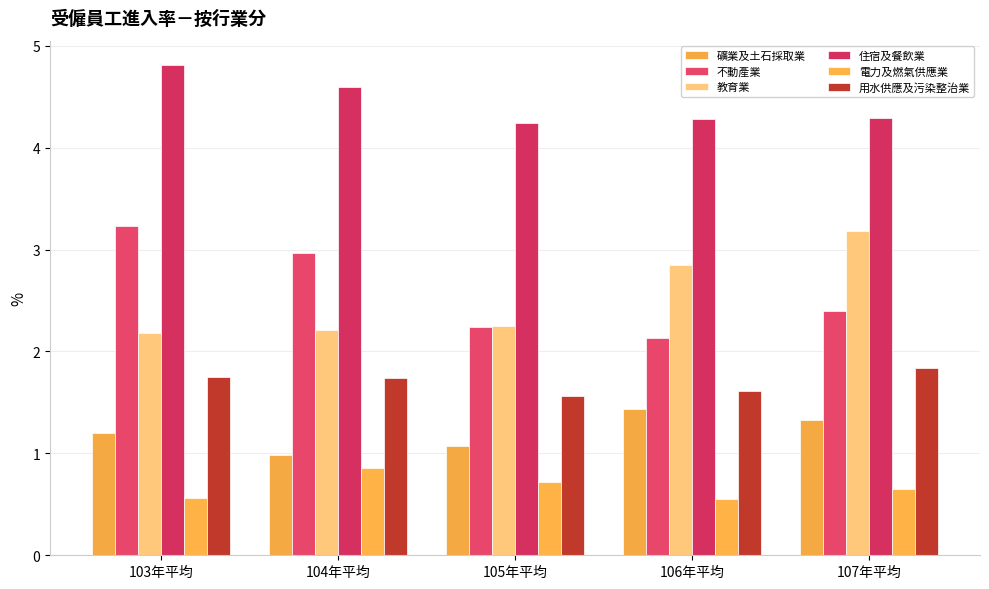

Between 104年平均 and 105年平均, which is larger?

105年平均